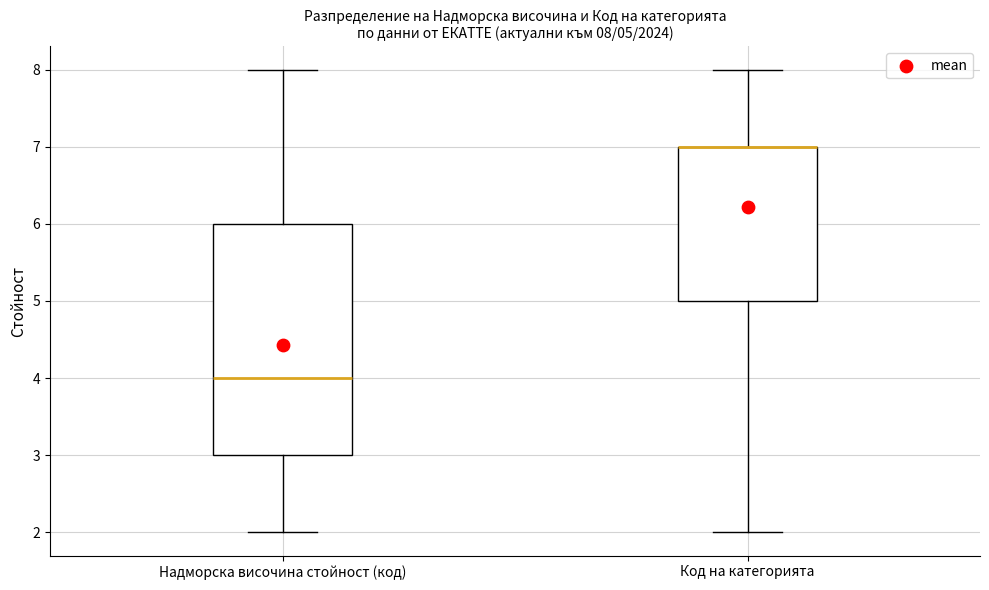

Comparing the boxes themselves (not the whiskers), which one is the tallest?

Надморска височина стойност (код)